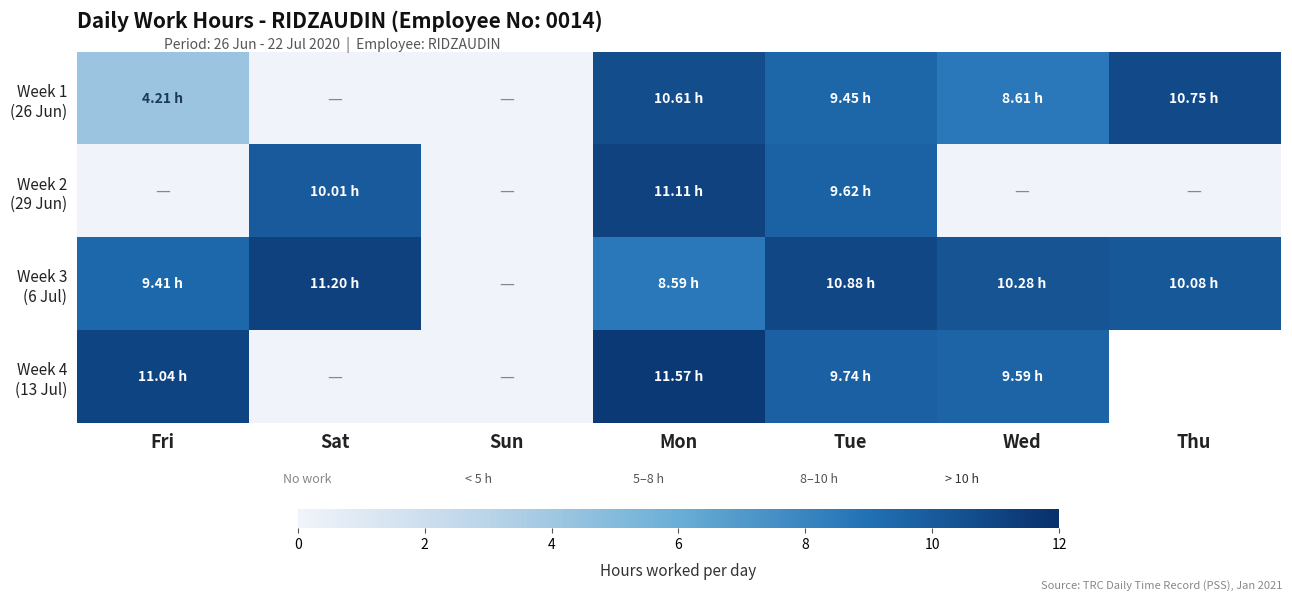

Is it true that Week 1 (26 Jun) equals 10.8 at Thu?

True